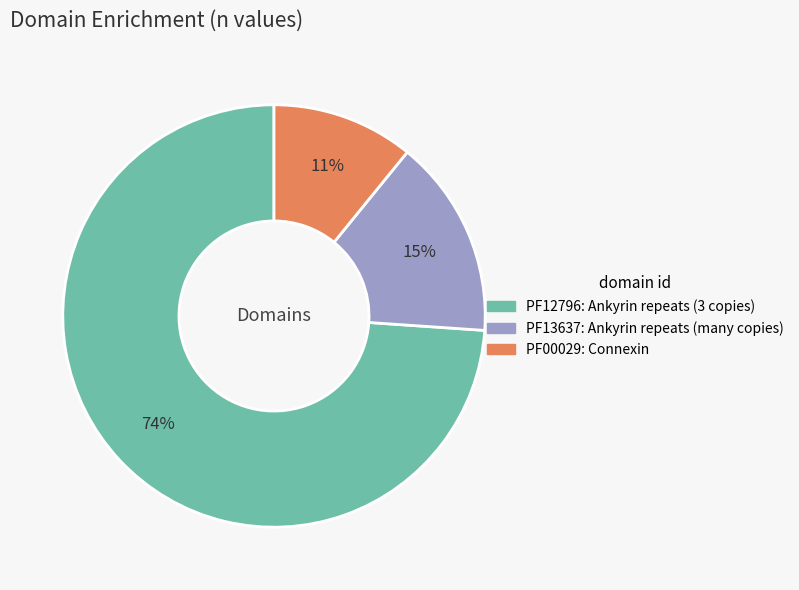

Combined, do PF13637 and PF00029 account for over 50%?

No